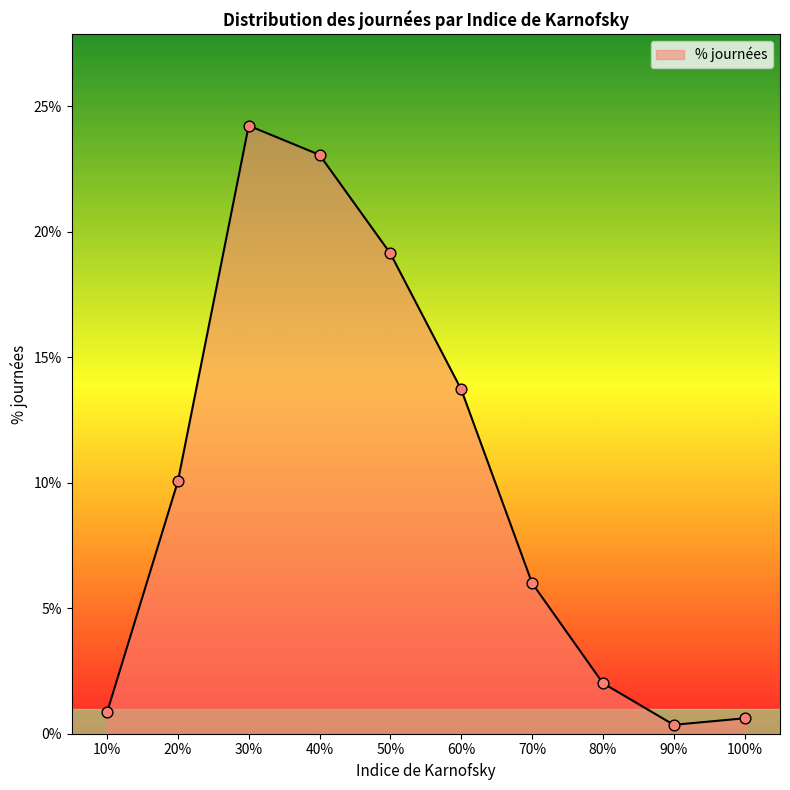

Which has a higher value, 20% or 70%?

20%